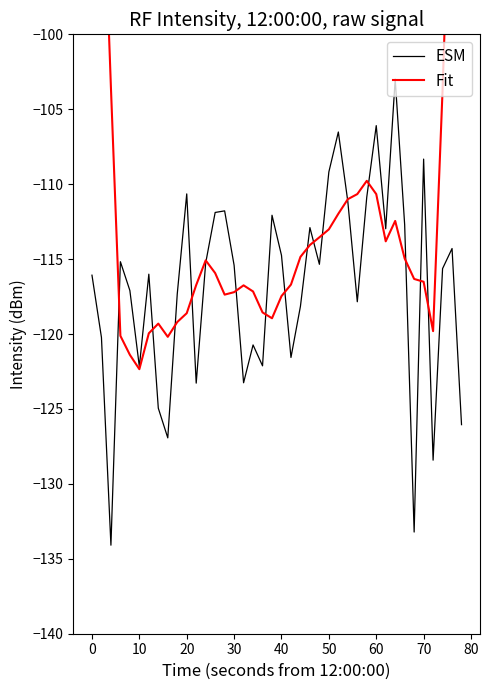

Reading right to left, extract all data points from this chart.

ESM: -126.0	-114.3	-115.6	-128.4	-108.3	-133.2	-112.7	-103.0	-113.0	-106.1	-110.9	-117.8	-111.2	-106.5	-109.2	-115.3	-112.9	-118.1	-121.6	-114.7	-112.1	-122.1	-120.7	-123.3	-115.4	-111.8	-111.9	-115.3	-123.3	-110.6	-117.3	-126.9	-124.9	-116.0	-122.2	-117.1	-115.2	-134.1	-120.2	-116.1
Fit: -69.2	-84.7	-103.7	-119.8	-116.5	-116.3	-115.0	-112.5	-113.8	-110.7	-109.8	-110.7	-111.0	-112.0	-113.0	-113.5	-114.1	-114.9	-116.7	-117.5	-118.9	-118.6	-117.2	-116.8	-117.2	-117.4	-115.9	-115.1	-116.7	-118.6	-119.2	-120.2	-119.3	-120.0	-122.3	-121.4	-120.1	-103.5	-86.1	-69.4